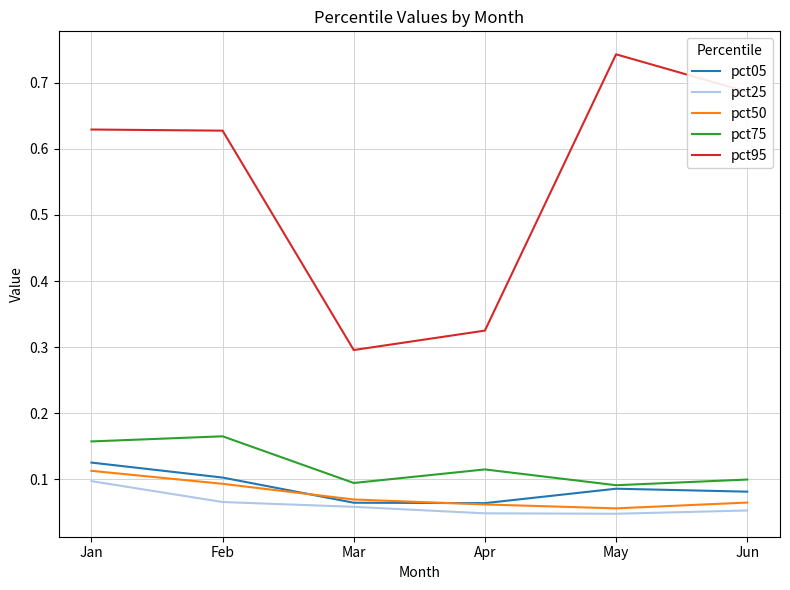

At which category is the sum across all series the highest?

Jan